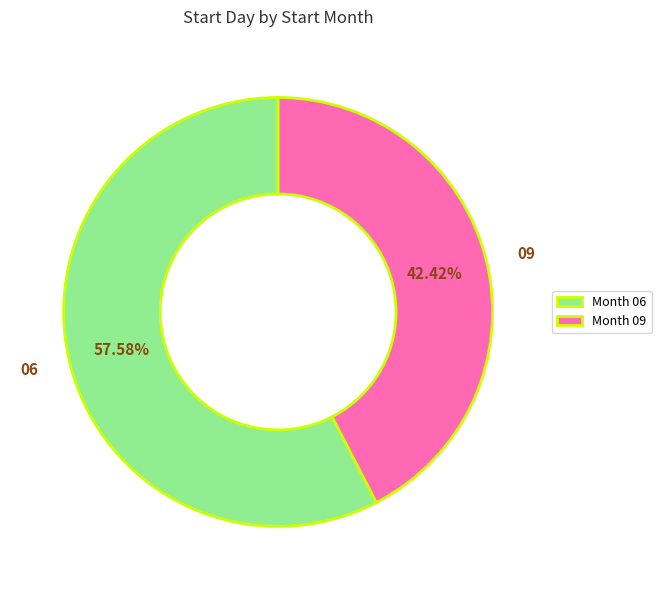

To the nearest percent, what is the combined percentage of 09 and 06?

100%